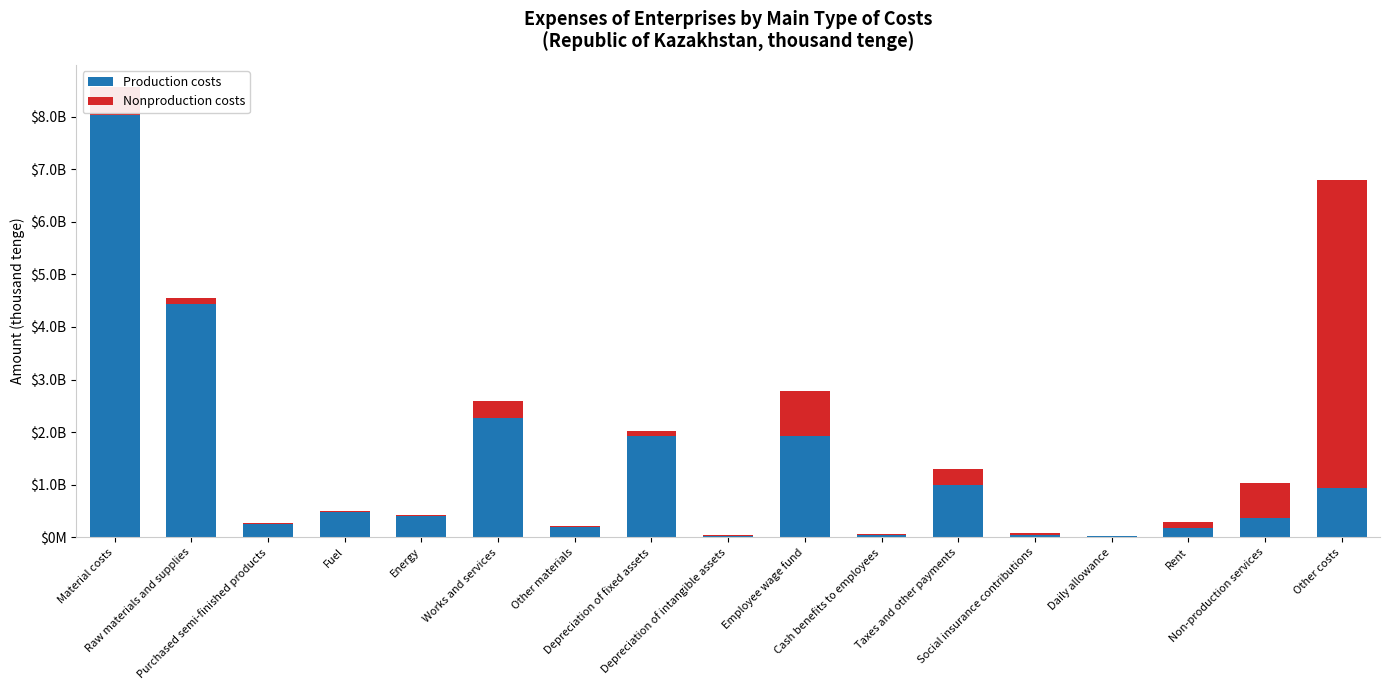

Between Taxes and other payments and Cash benefits to employees, which is larger?

Taxes and other payments